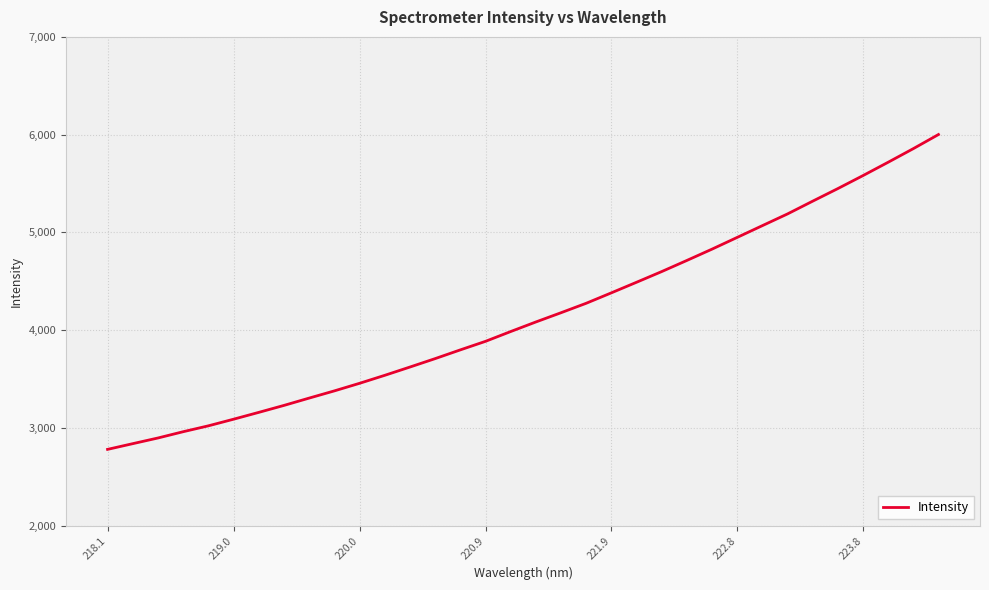

What is the greatest value displayed?

6001.3